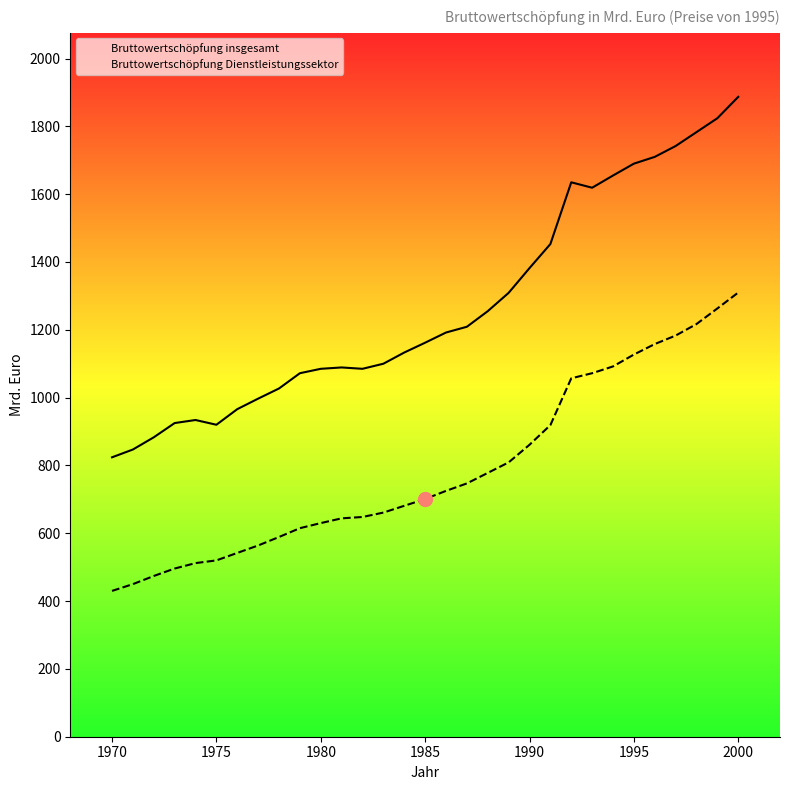

At which category is the sum across all series the highest?

2000